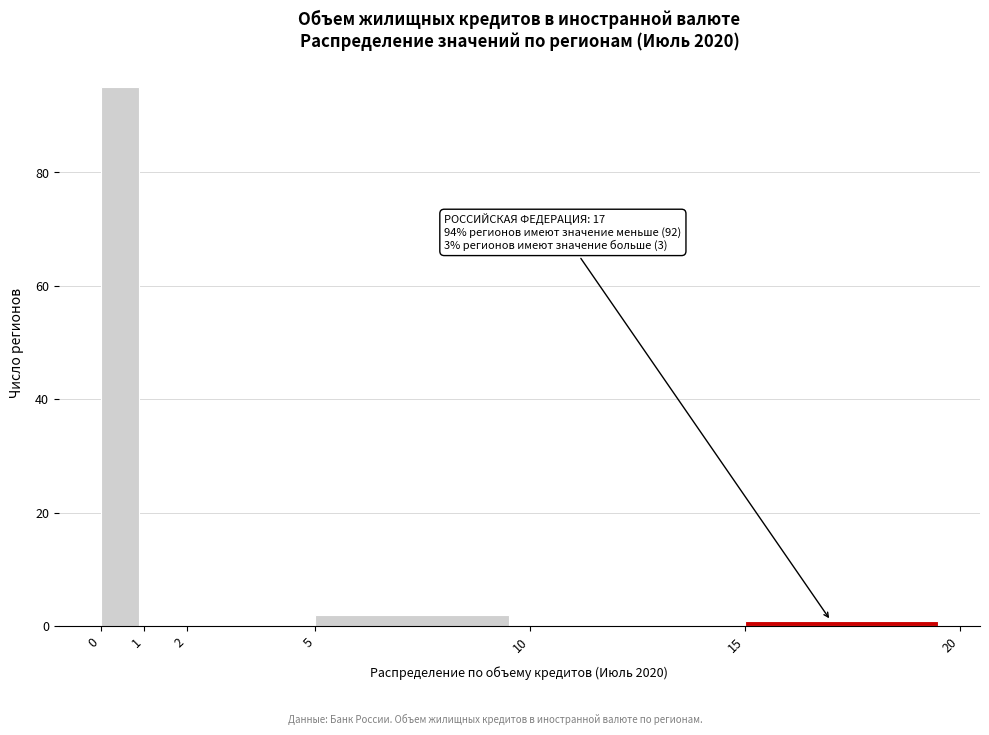

Over which range of the x-axis is the bar tallest?

0 to 1